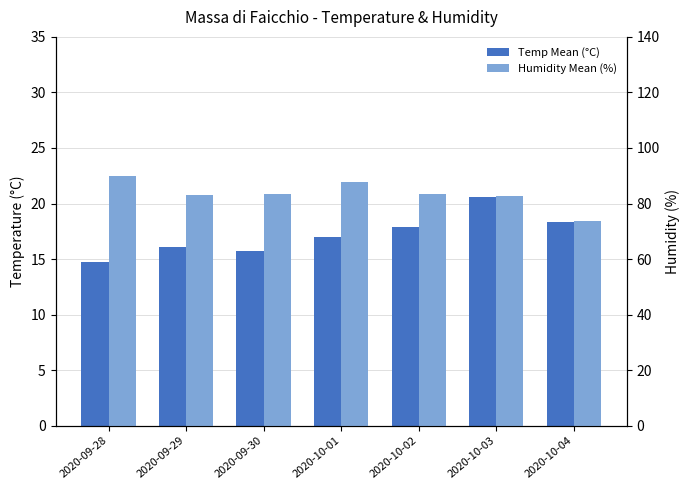

What is the difference between the maximum and minimum values in the Humidity Mean (%) series?

16.0